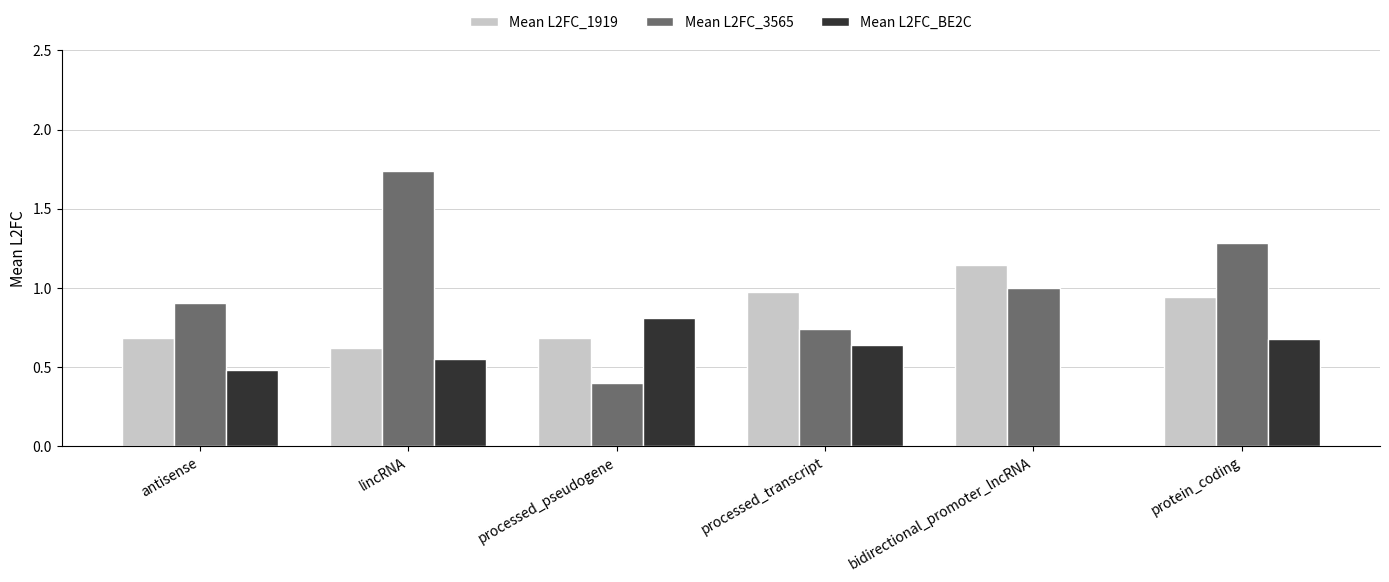

Between lincRNA and processed_pseudogene, which series saw the biggest shift?

Mean L2FC_3565